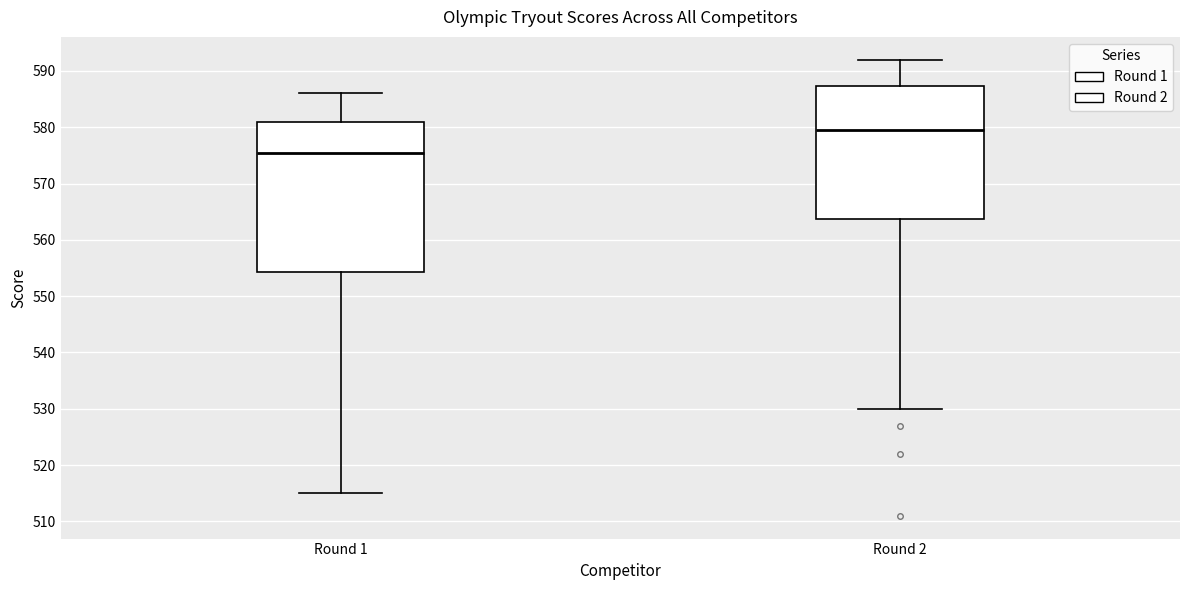

Which box is the tallest, from its lower edge to its upper edge?

Round 1